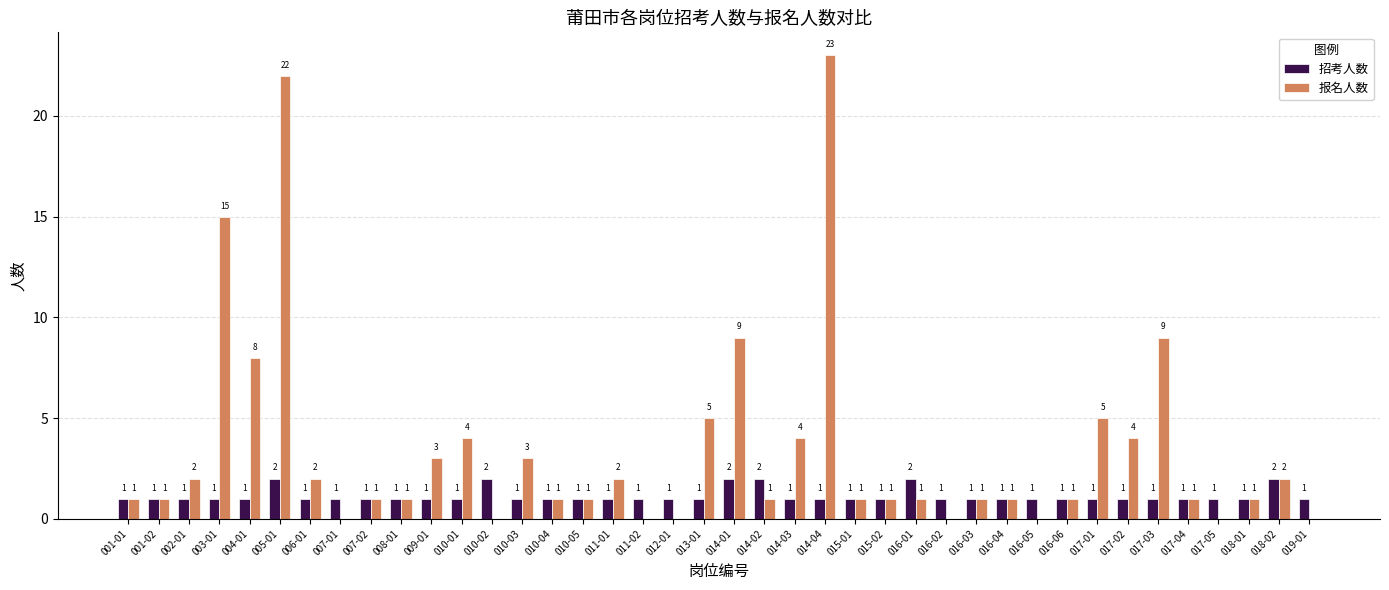

What is the sum of all 报名人数 values?

137